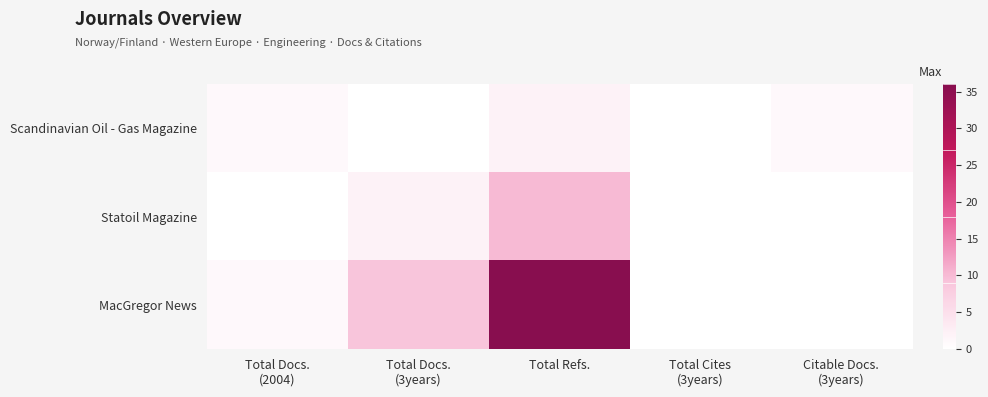

Reading left to right, transcribe all the data shown in this chart.

Scandinavian Oil - Gas Magazine: Total Docs.
(2004)=1	Total Docs.
(3years)=0	Total Refs.=2	Total Cites
(3years)=0	Citable Docs.
(3years)=1
Statoil Magazine: Total Docs.
(2004)=0	Total Docs.
(3years)=2	Total Refs.=10	Total Cites
(3years)=0	Citable Docs.
(3years)=0
MacGregor News: Total Docs.
(2004)=1	Total Docs.
(3years)=9	Total Refs.=36	Total Cites
(3years)=0	Citable Docs.
(3years)=0